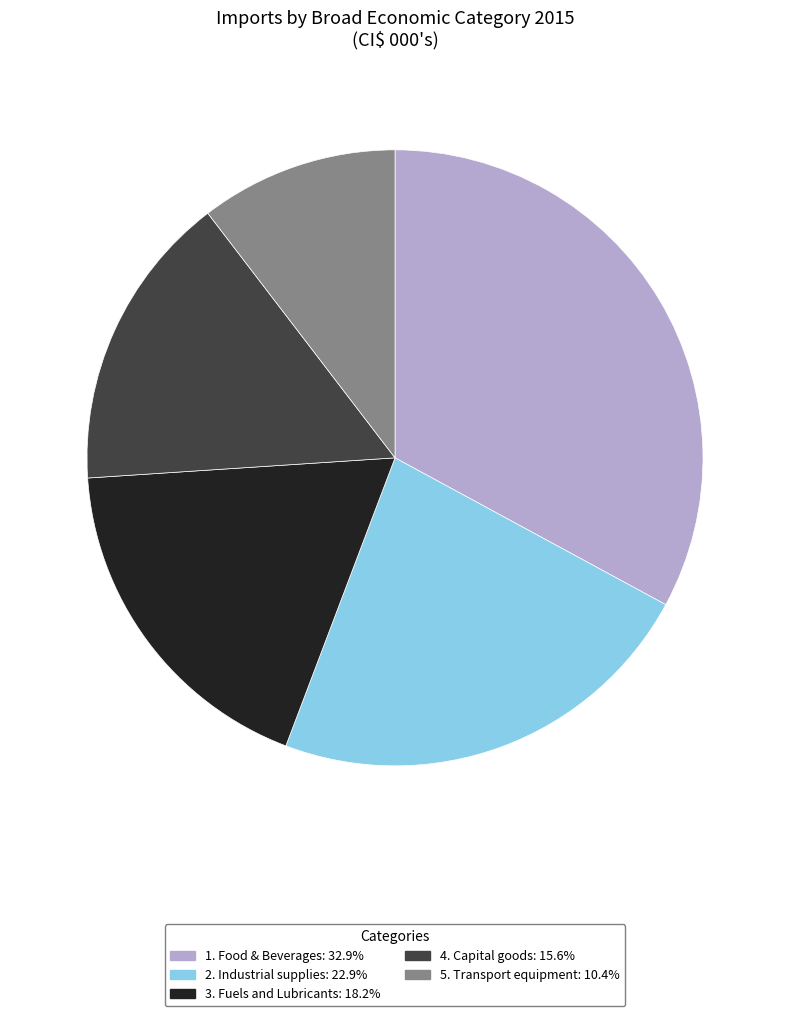

How many slices are in this pie chart?

5